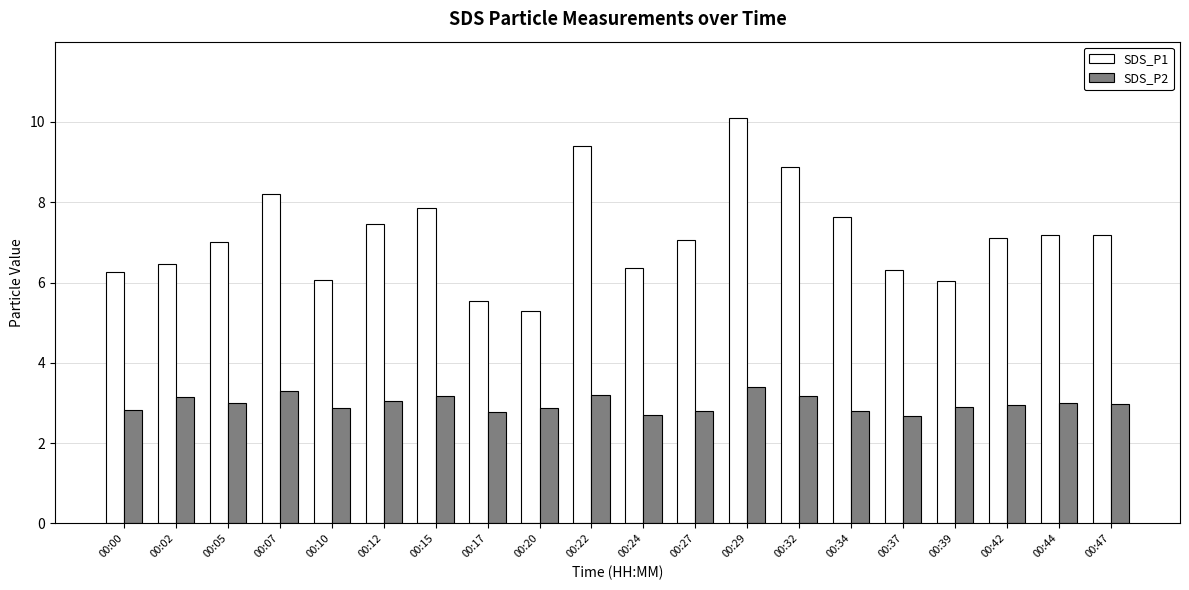

Which series has the largest range (max minus min)?

SDS_P1